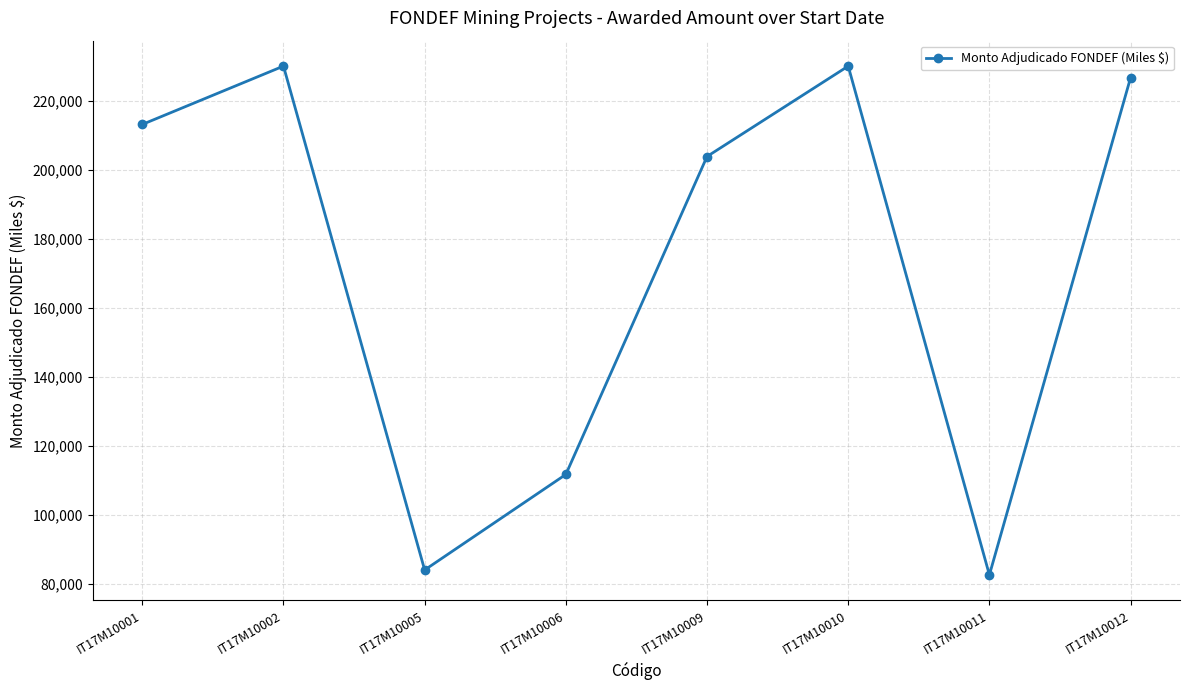

What is the sum of all values?

1381973